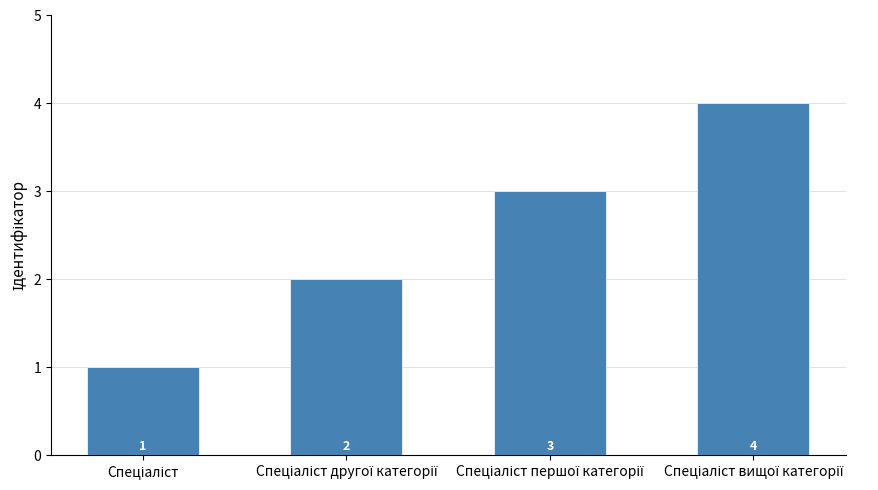

What is the sum of all values?

10